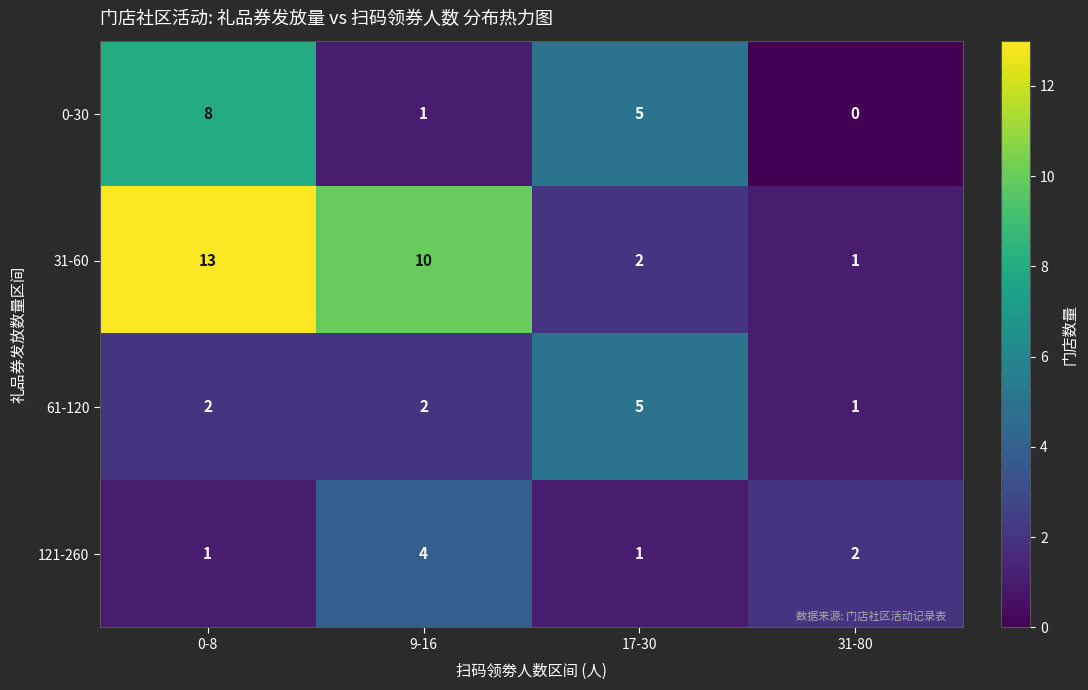

What is the difference between the highest and lowest values at 0-8?

12